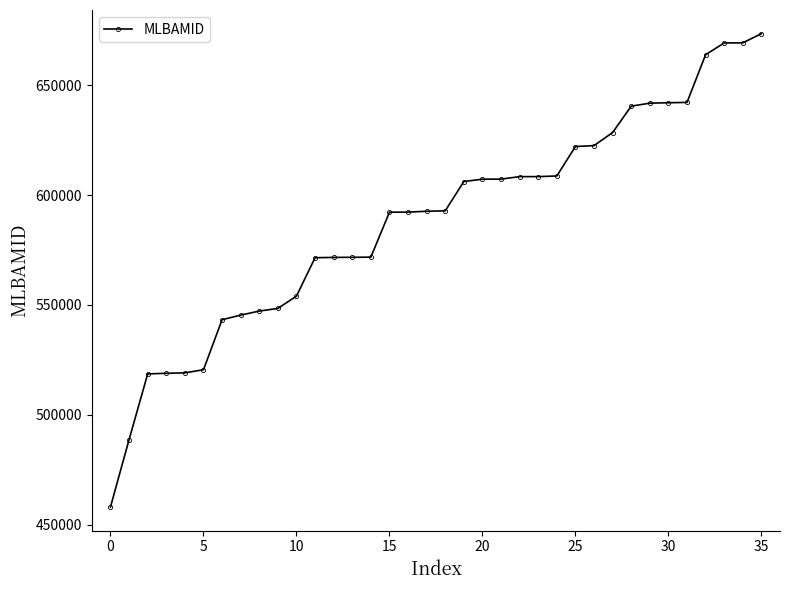

What is the value of the 10th point from the left?

548384